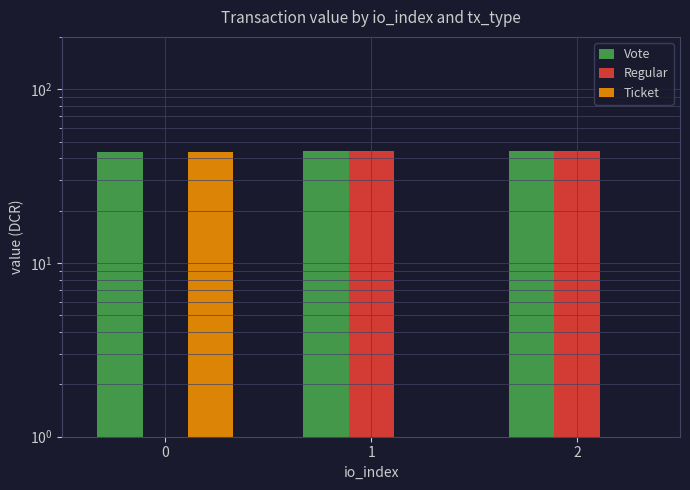

Count the number of categories in the chart.

3